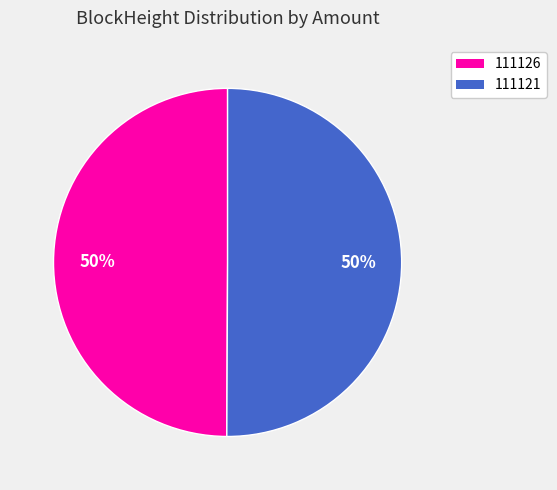

Count the number of slices in the pie.

2